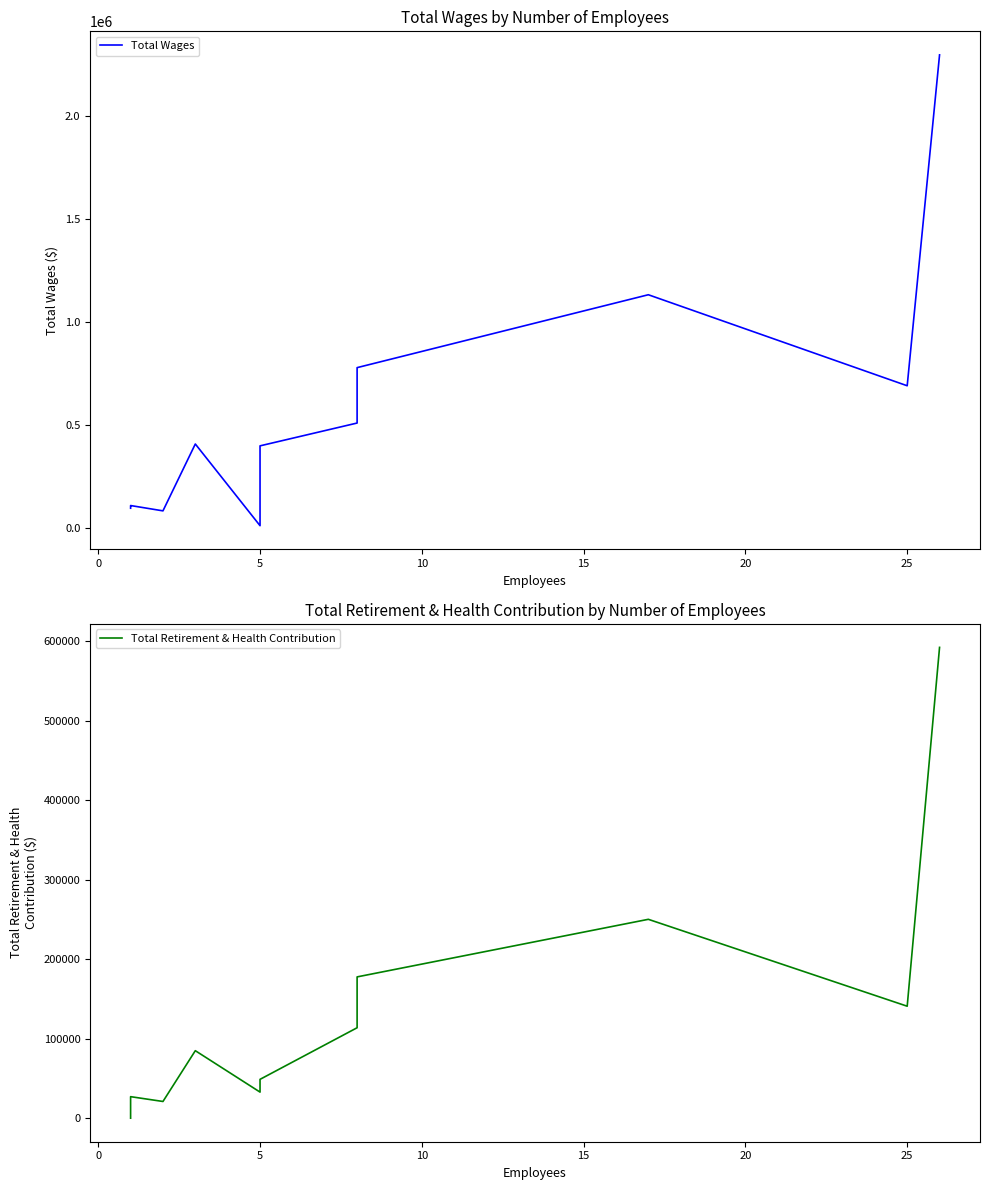

List the series in order of their overall mean, highest first.

Total Wages, Total Retirement & Health Contribution